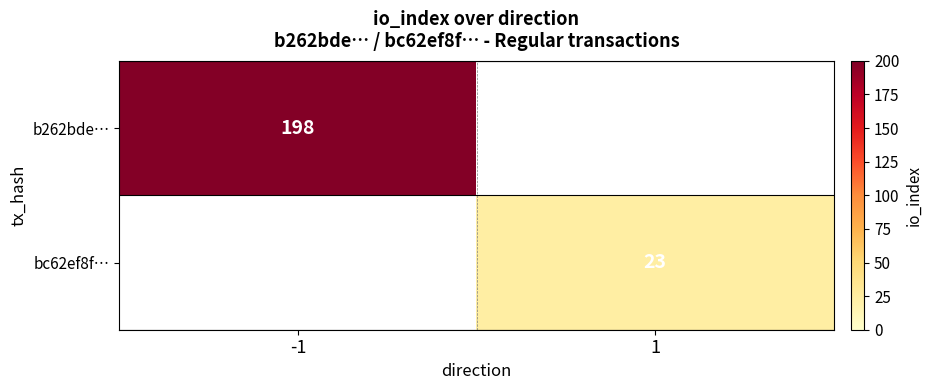

Which label corresponds to the smallest value in the chart?

1